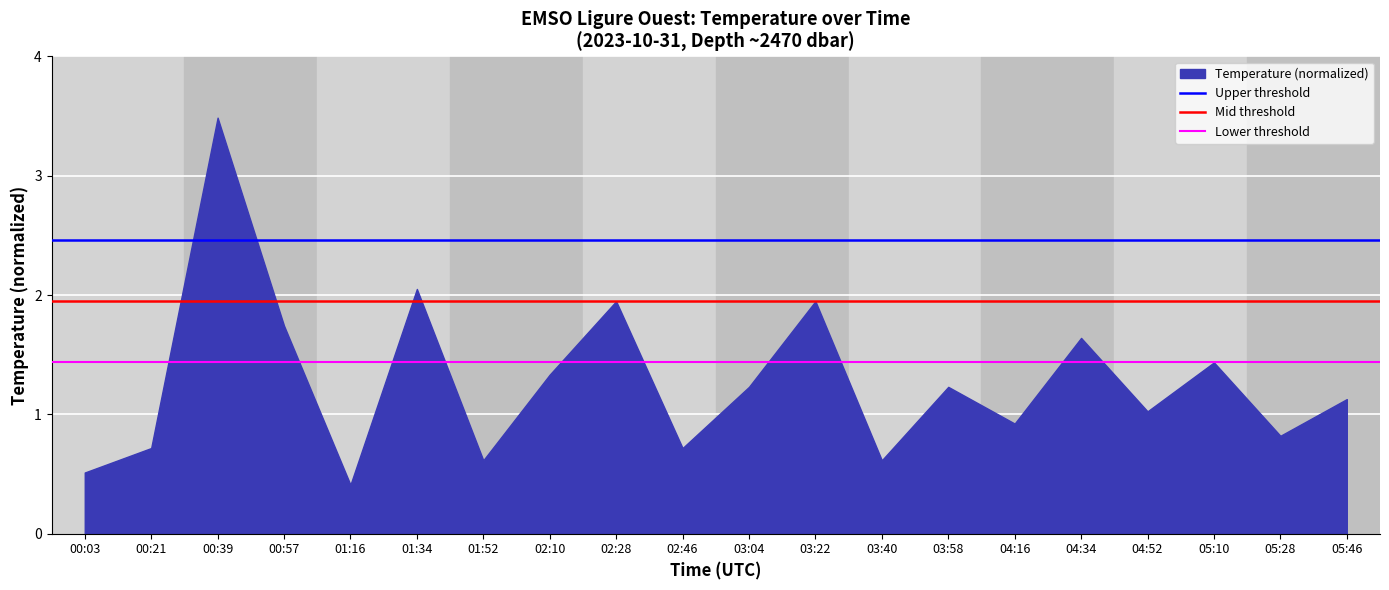

Is it true that the value at 00:39 is 5.7?

False